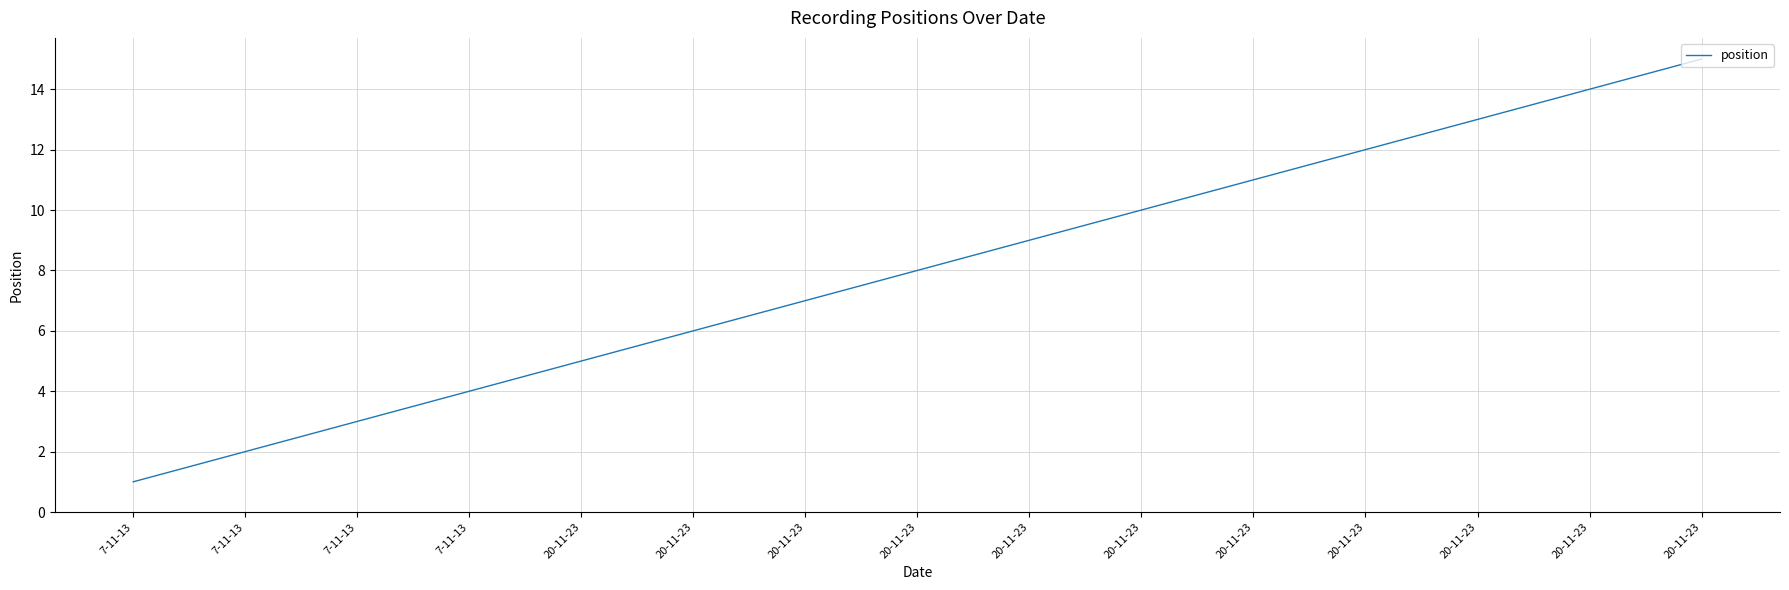

Approximately how many times larger is the value at 20-11-23 compared to 20-11-23?

0.5